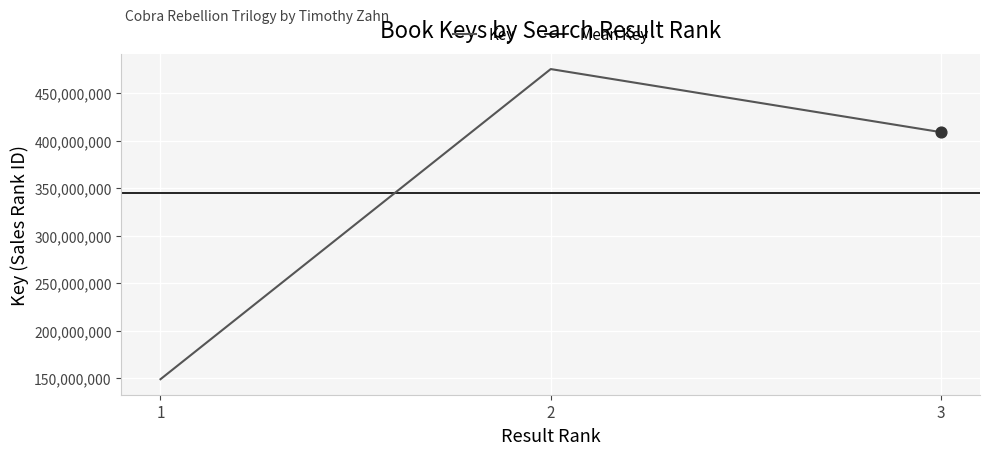

What is the change in value from 1 to 2?

+326604163